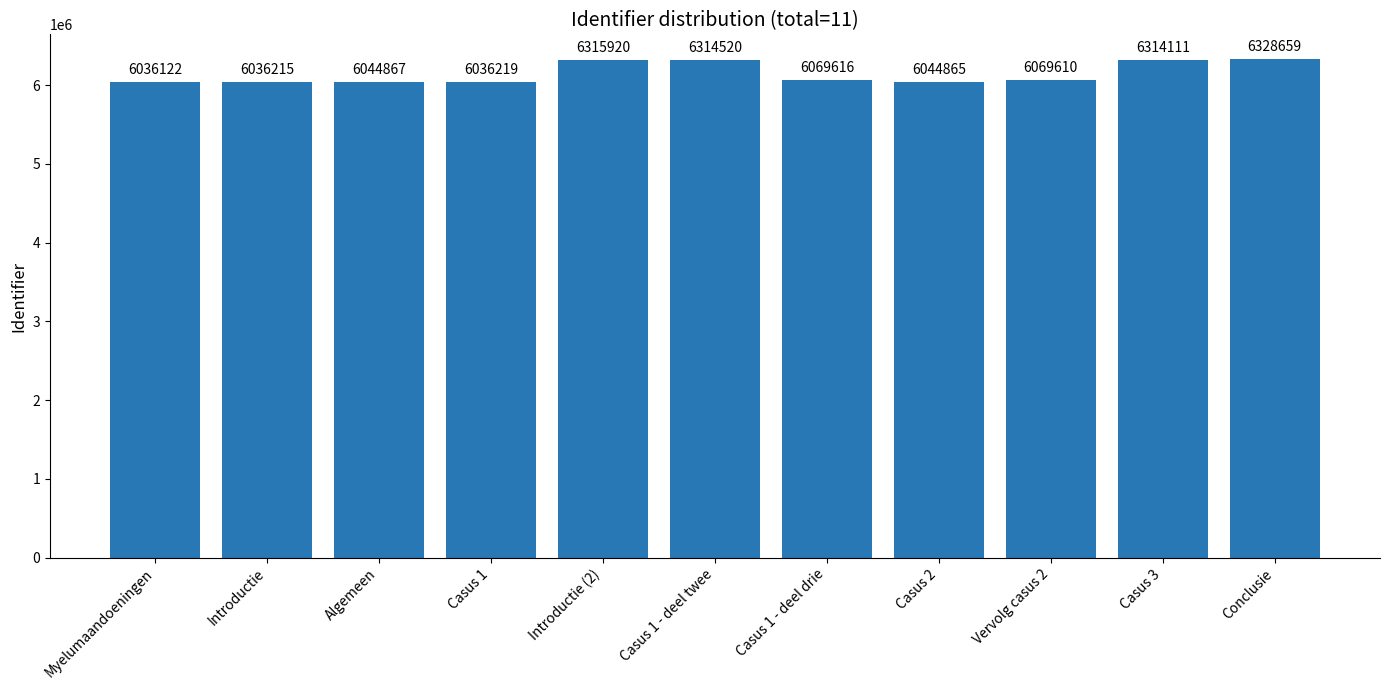

The value at Algemeen is 6044867. True or false?

True